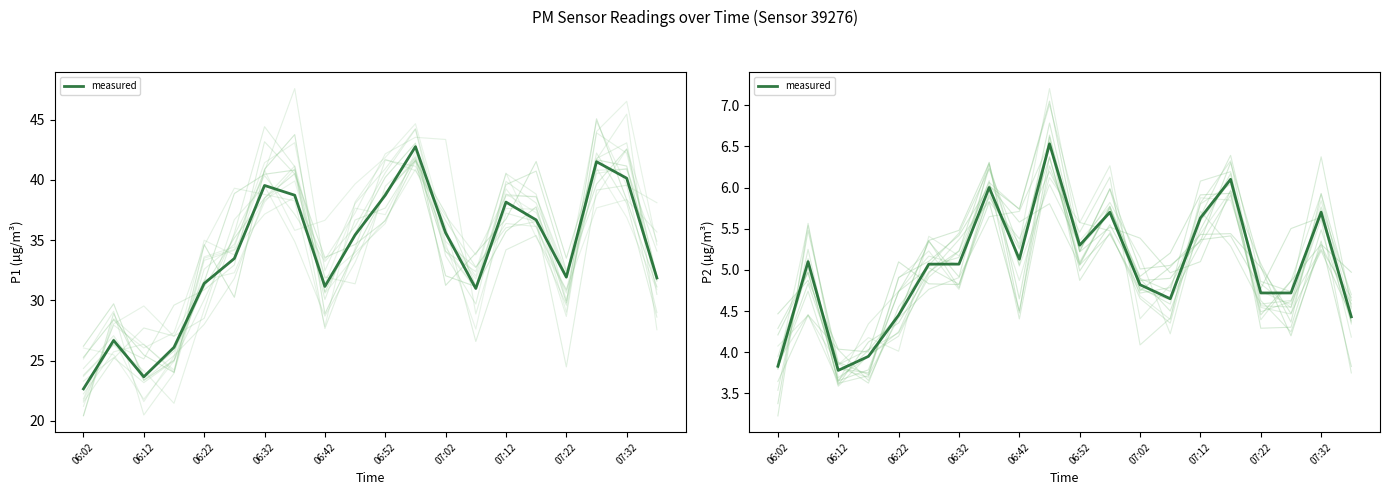

Does the chart have visible grid lines?

No